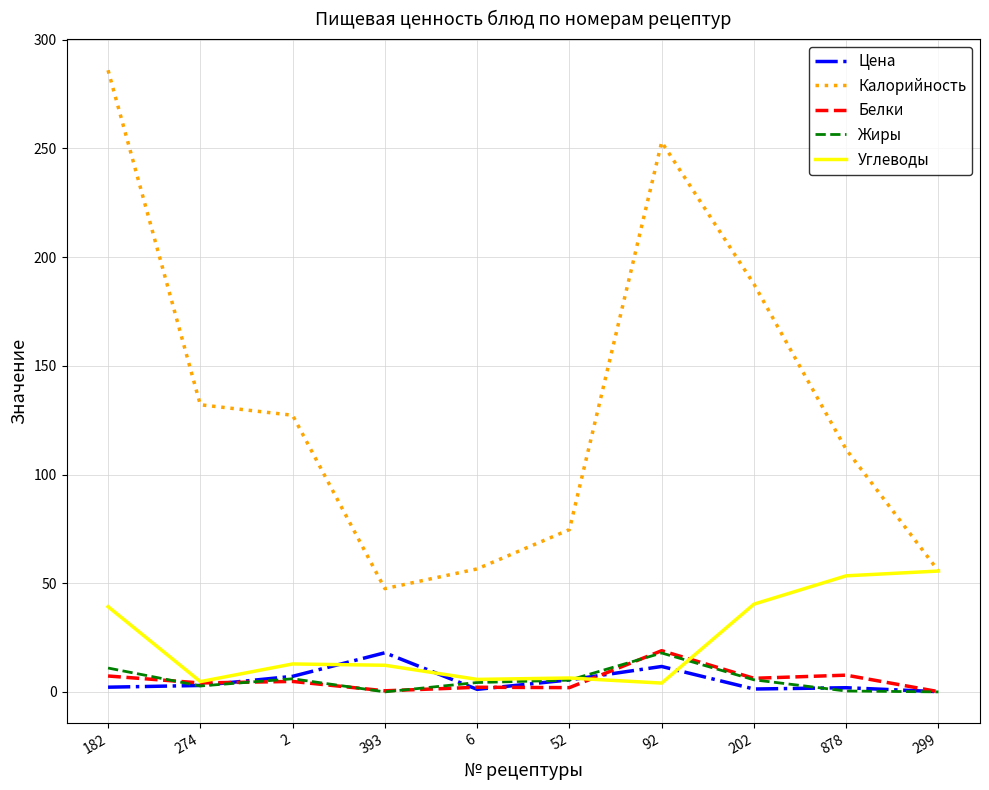

At which label does Калорийность first exceed 127?

182